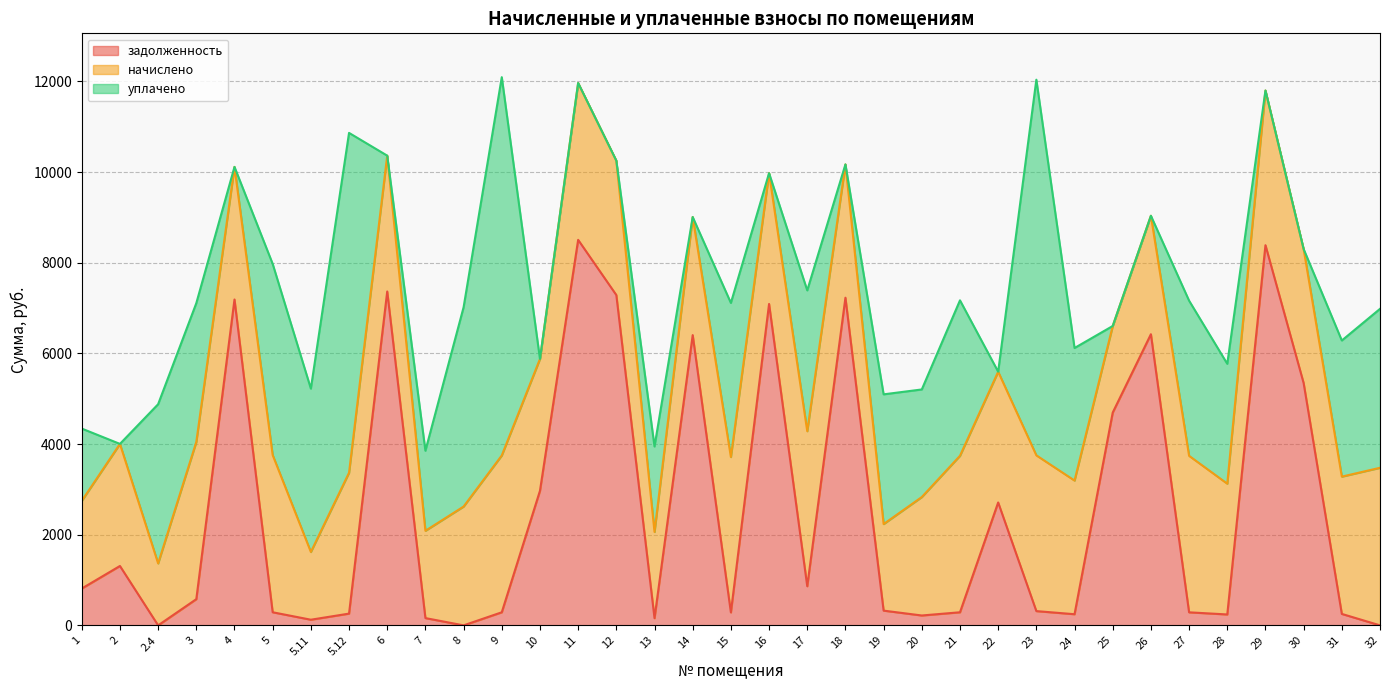

True or false: начислено and задолженность intersect in this chart.

True